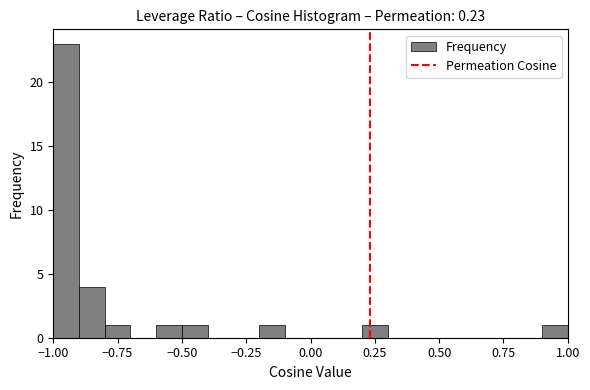

Read against the x-axis, roughly where is the centre of the tallest bar?

-0.95